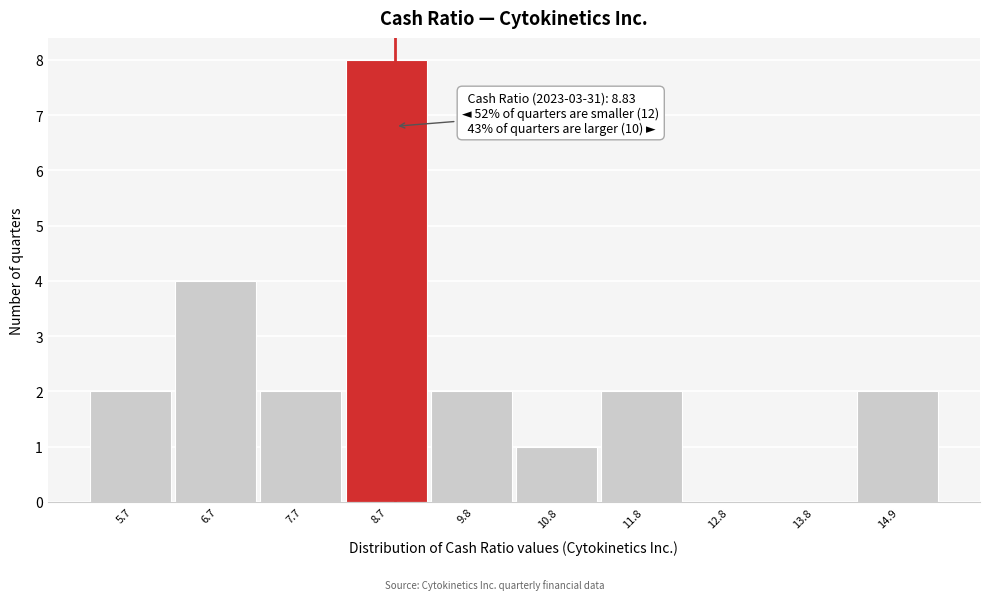

Which range on the x-axis has the tallest bar?

8.2 to 9.2